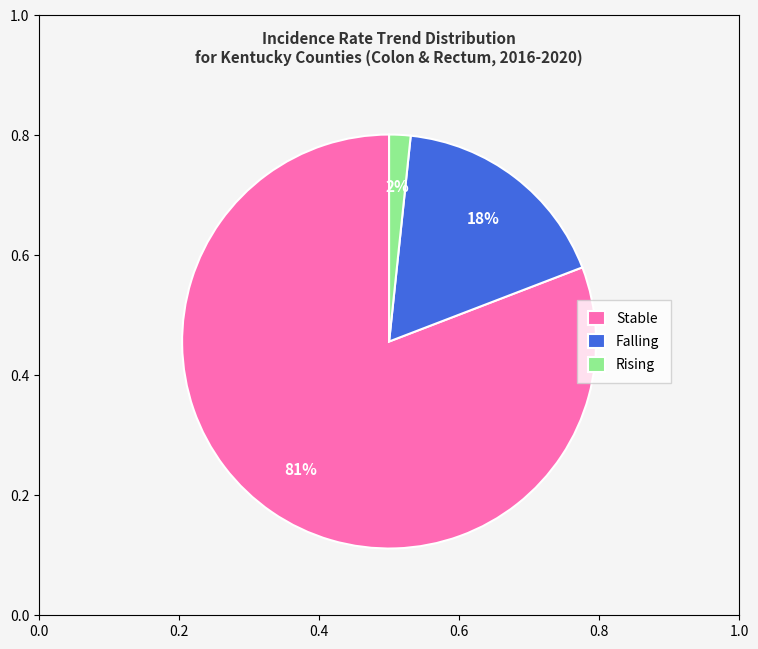

Combined, do Falling and Stable account for over 50%?

Yes